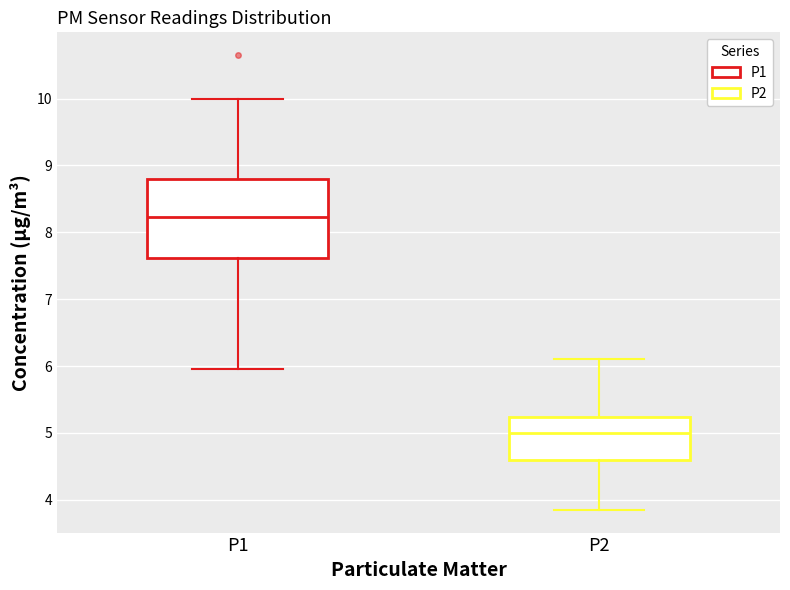

Which box is the tallest, from its lower edge to its upper edge?

P1